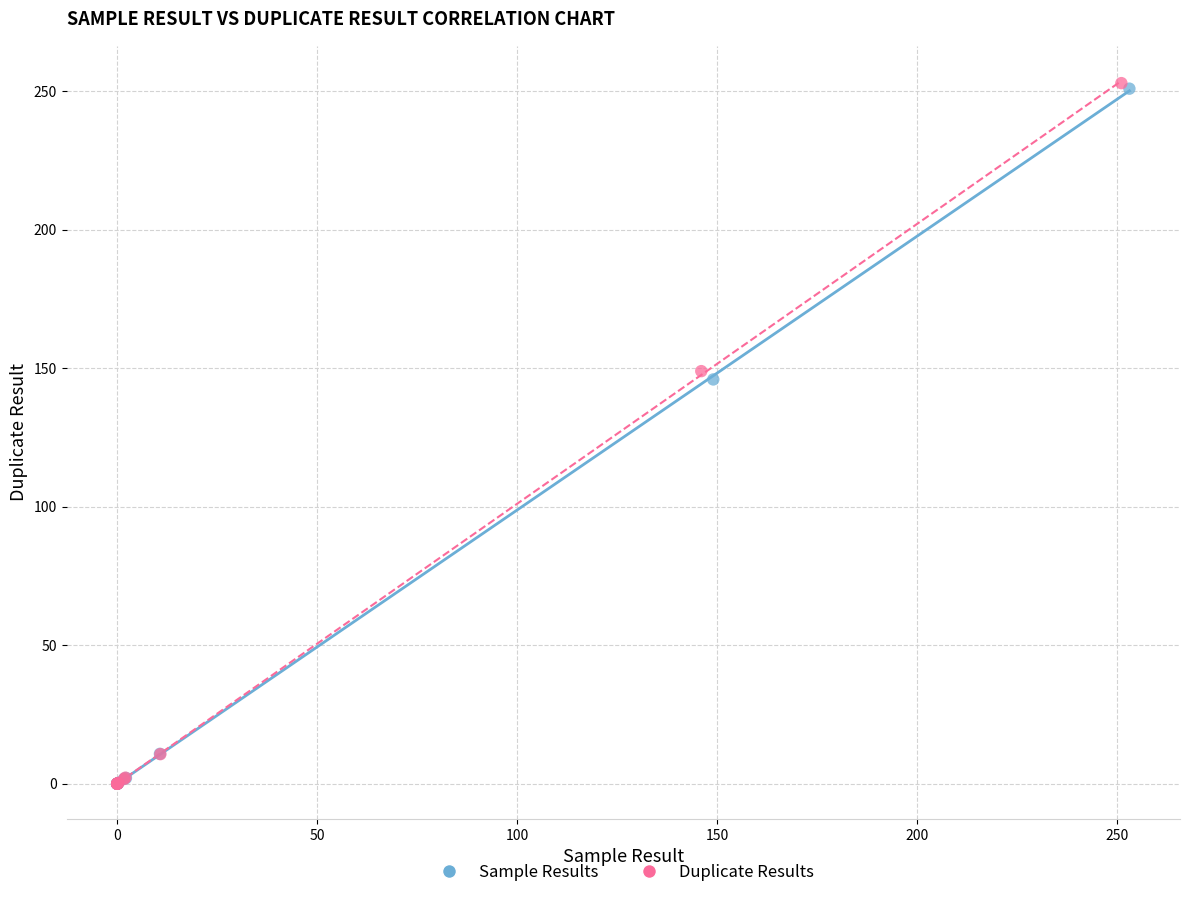

What are all the series names shown in the legend?

Sample Results, Duplicate Results